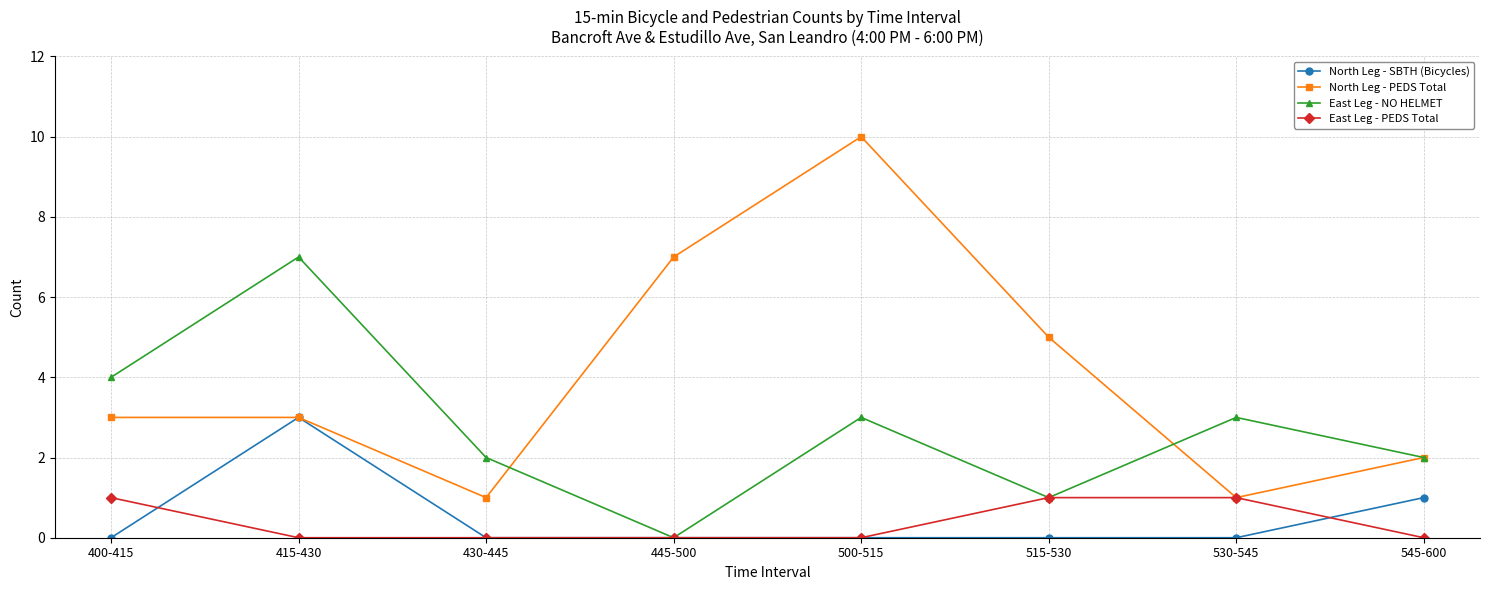

How many values in the East Leg - NO HELMET series are below 3?

4